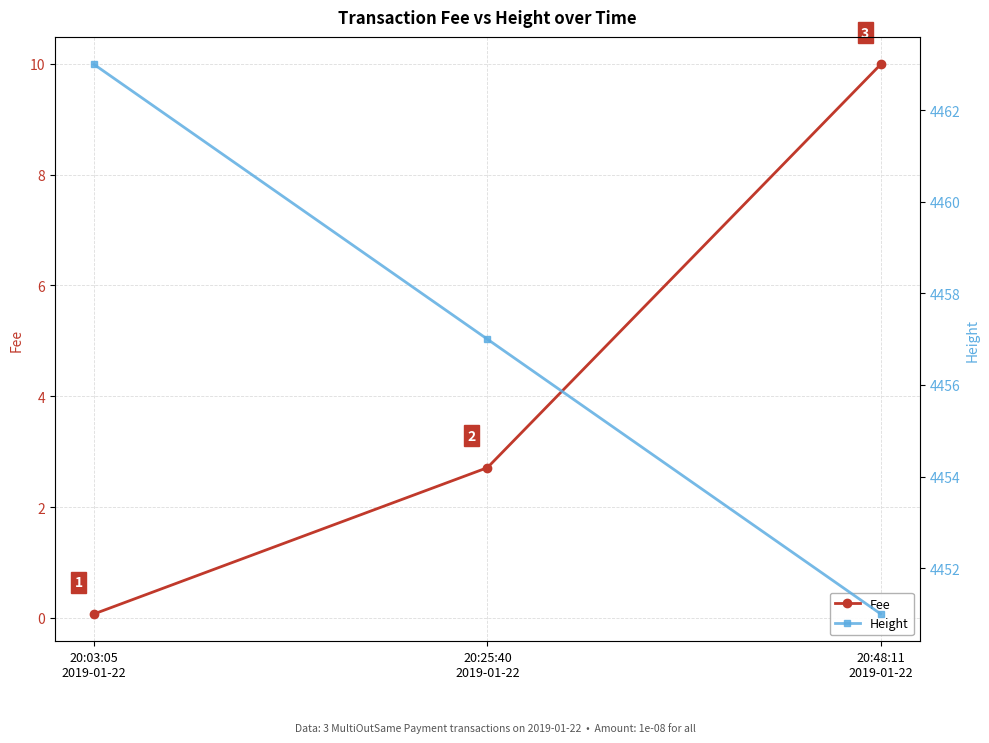

What is the label of the 1st point from the left?

20:03:05
2019-01-22